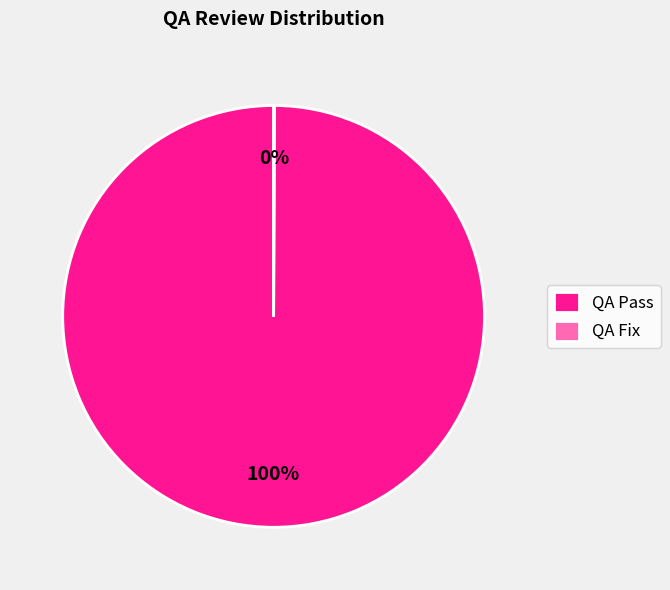

Which category has the biggest portion of the pie?

QA Pass